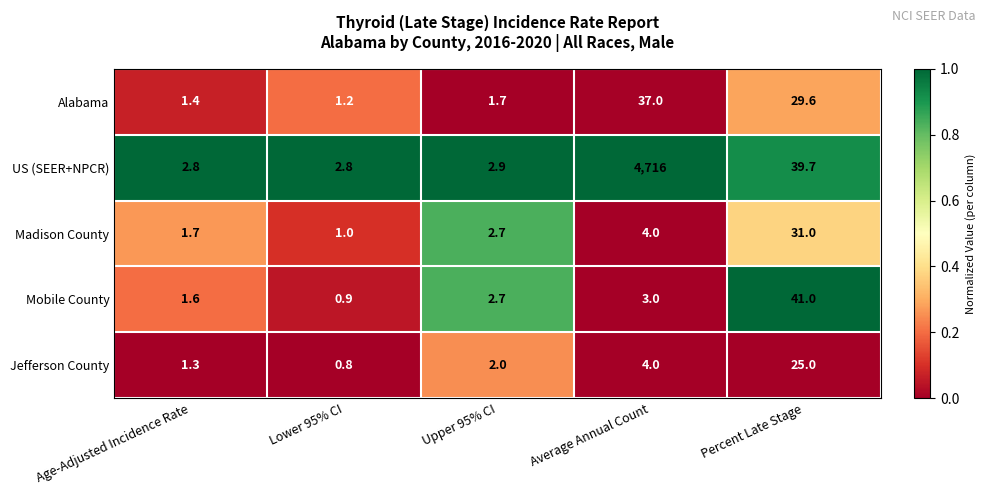

Which series has the largest total across all categories?

US (SEER+NPCR)